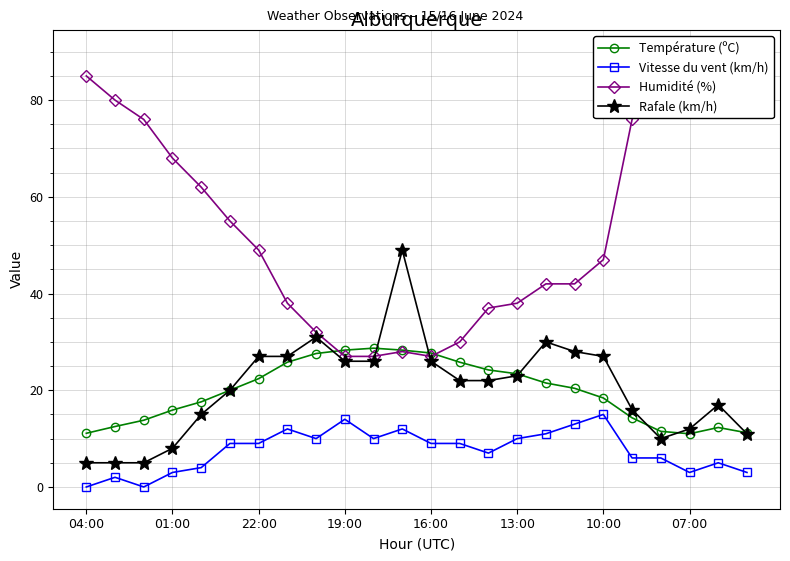

At which category is the sum across all series the highest?

11